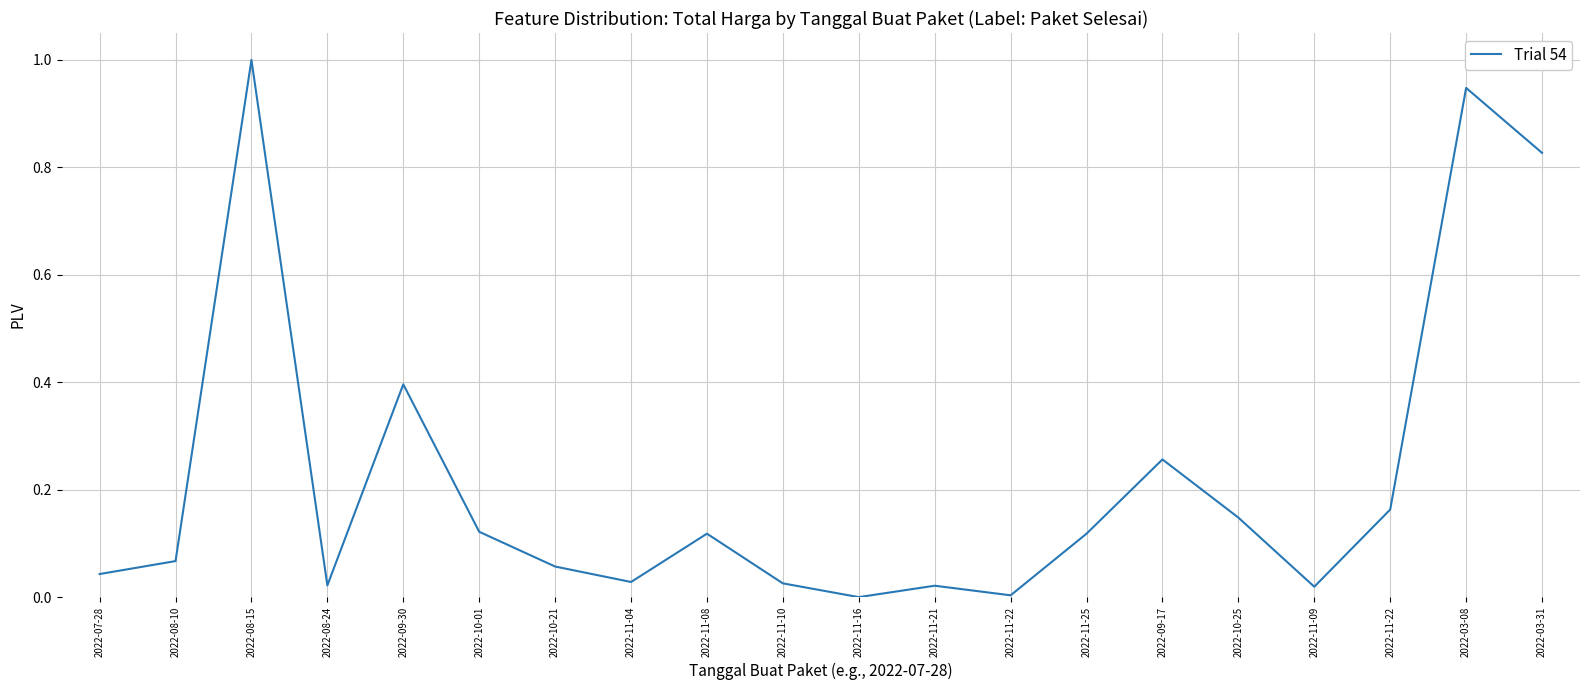

How many lines are shown in the chart?

1